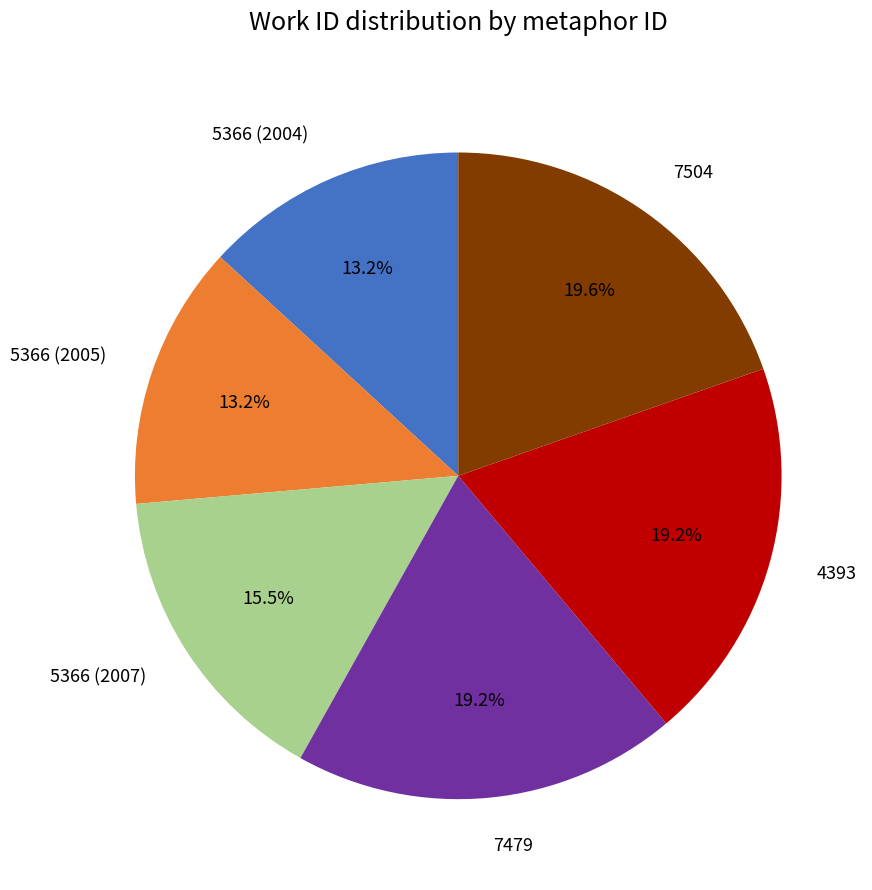

Does 5366 (2004) represent more than half of the total?

No